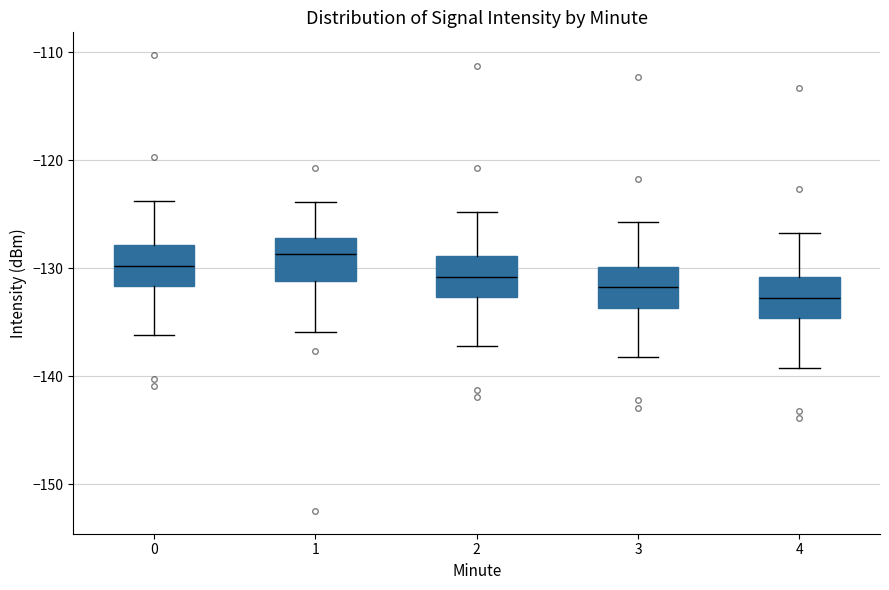

Reading left to right, transcribe this box plot: for each box, give where its median line is, the range the box spans, and where its two whiskers end, as read against the y-axis. The values are not printed on the chart, so give them approximately, as read against the axis.

0: median -130, box -132 to -128, whiskers -136 to -124
1: median -129, box -131 to -127, whiskers -136 to -124
2: median -131, box -133 to -129, whiskers -137 to -125
3: median -132, box -134 to -130, whiskers -138 to -126
4: median -133, box -135 to -131, whiskers -139 to -127